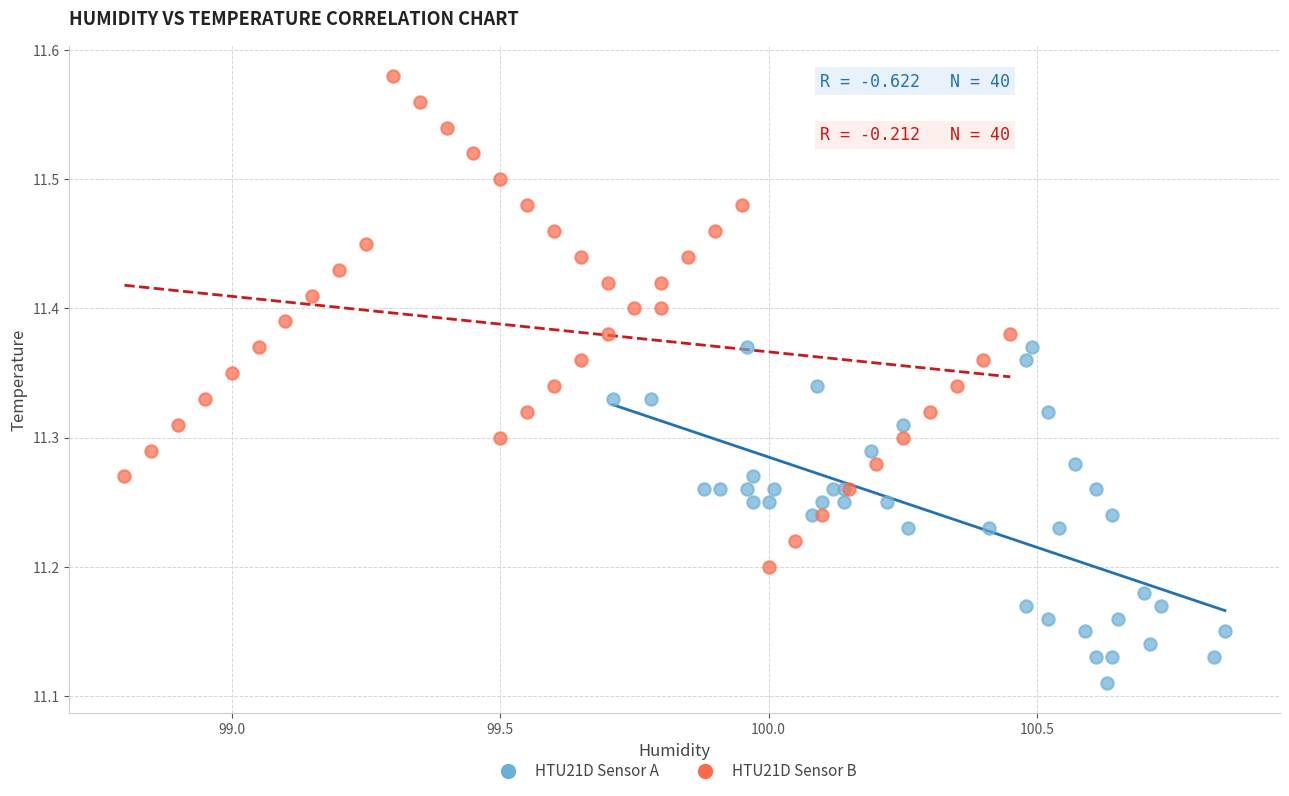

Which series contains the lowest Y value?

HTU21D Sensor A